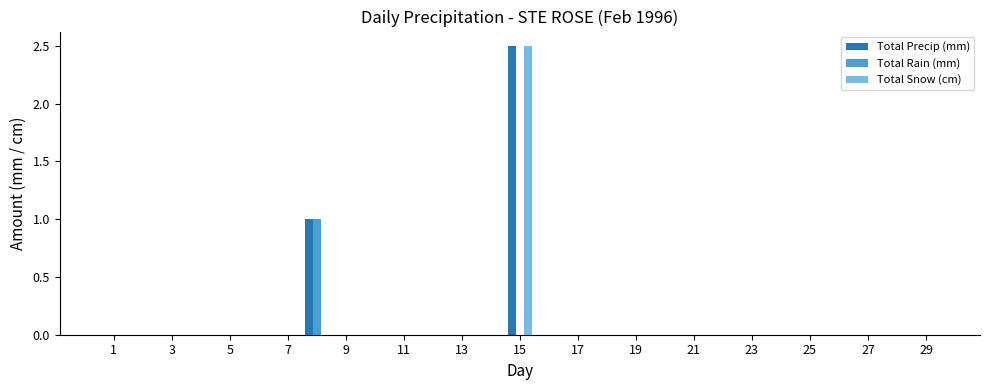

What is the sum of all Total Snow (cm) values?

2.5